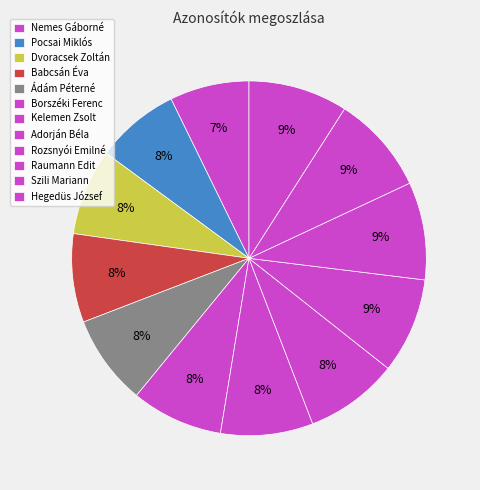

How many slices are in this pie chart?

12